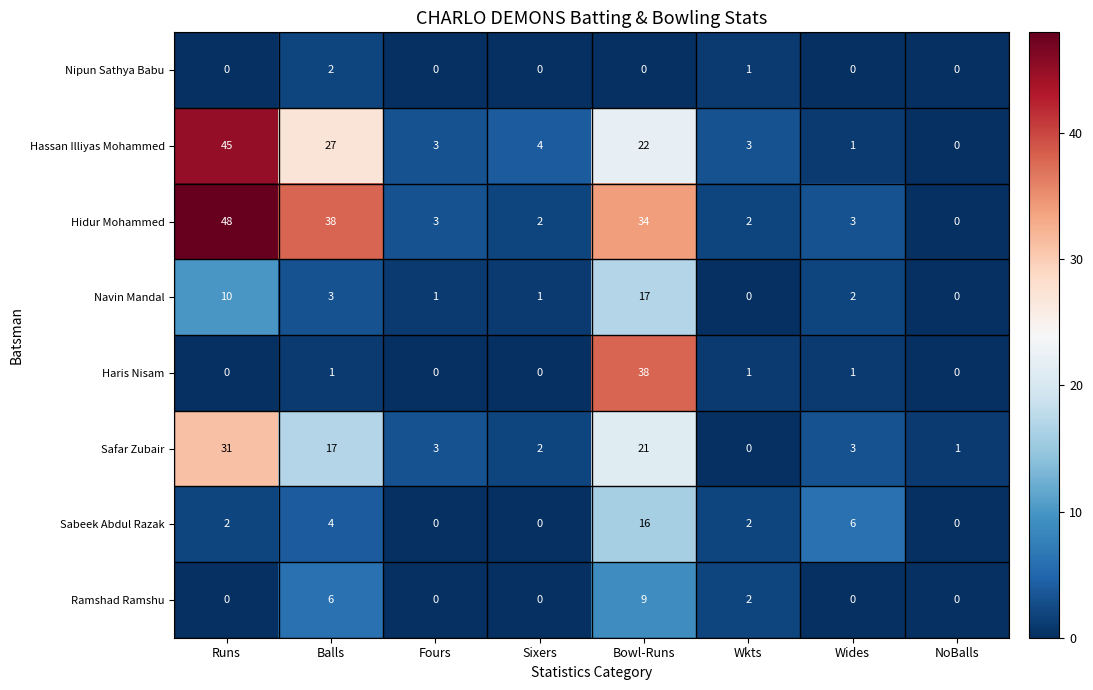

What is the difference between the maximum and minimum values in the Hassan Illiyas Mohammed series?

45